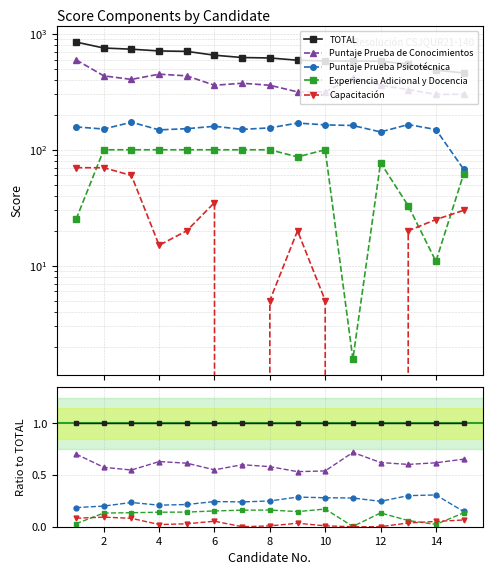

The Capacitación series shows 0.0 at 4. True or false?

False